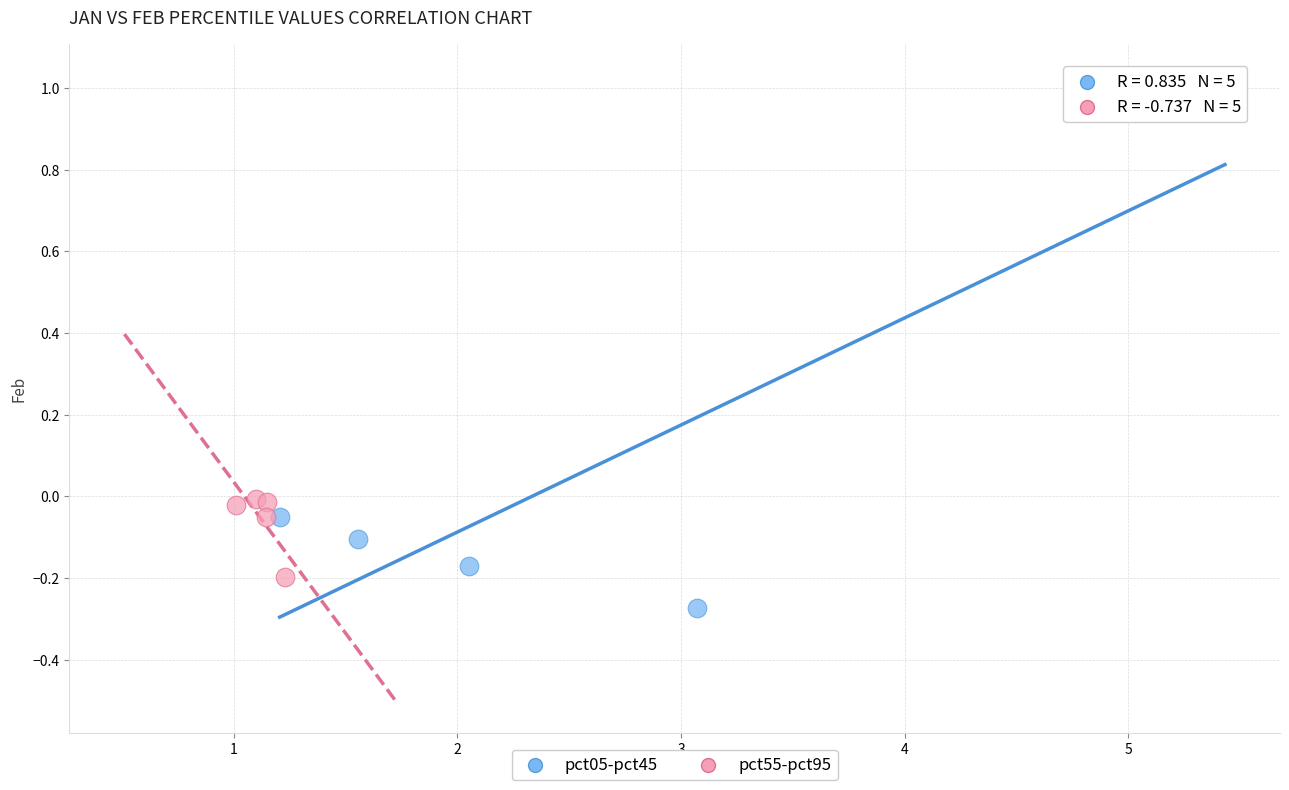

Which series contains the lowest Y value?

pct05-pct45